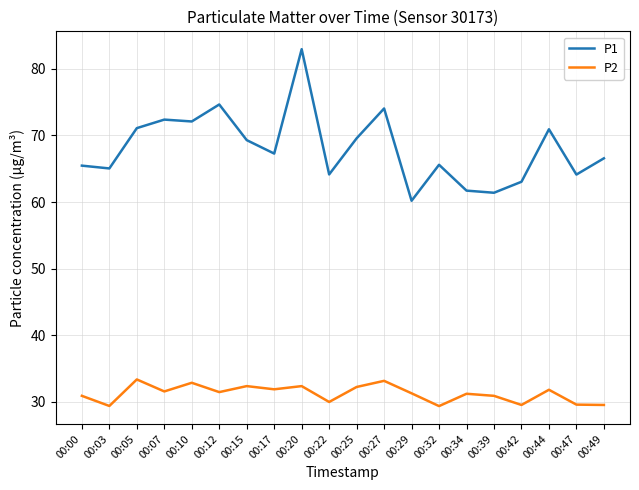

What is the maximum value for P1?

83.0